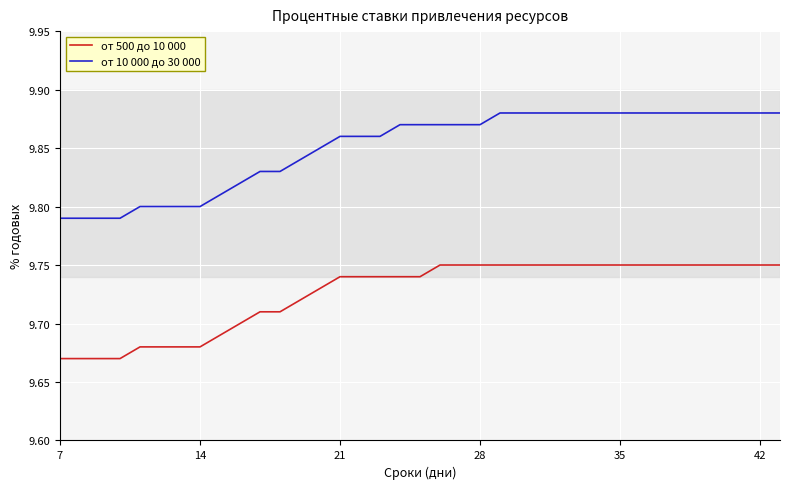

Rank the series by their average value, from highest to lowest.

от 10 000 до 30 000, от 500 до 10 000